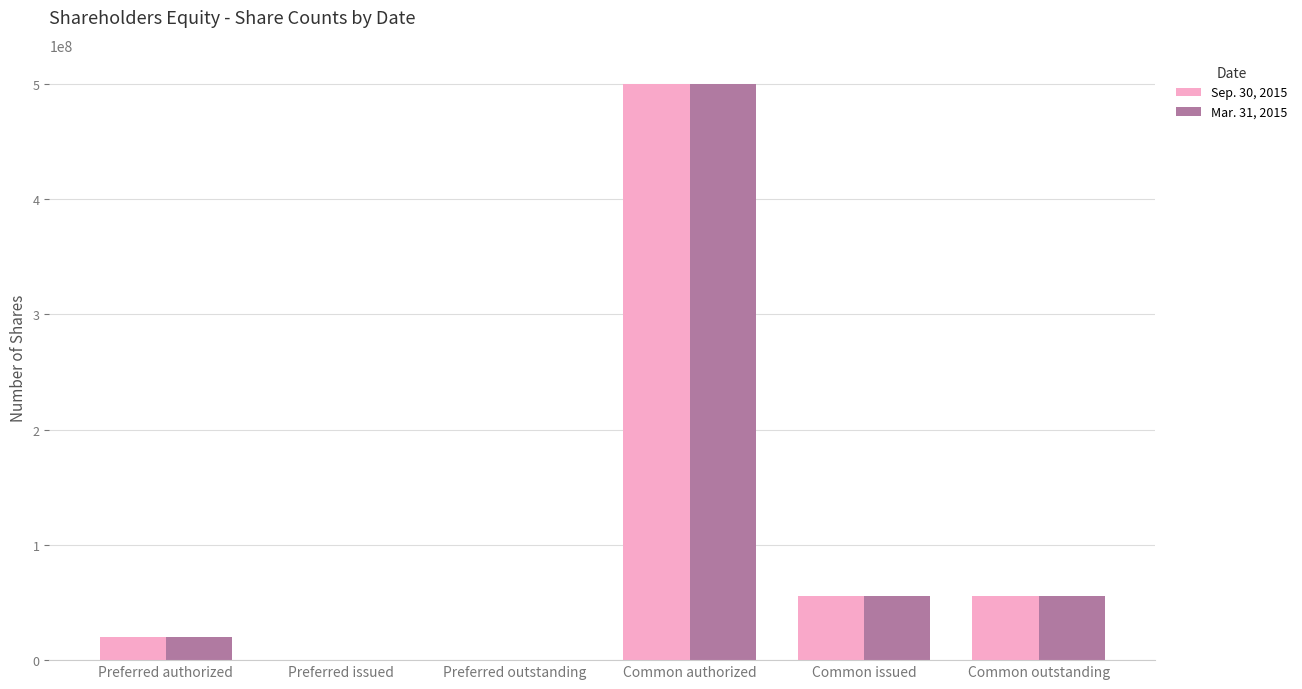

The value of Mar. 31, 2015 at Preferred outstanding is 0. True or false?

True